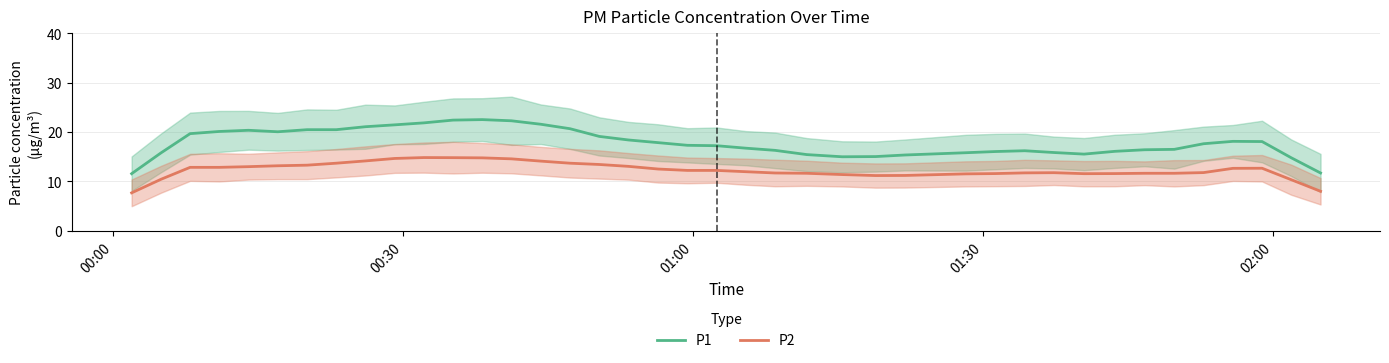

What is the maximum value for P1?

22.5